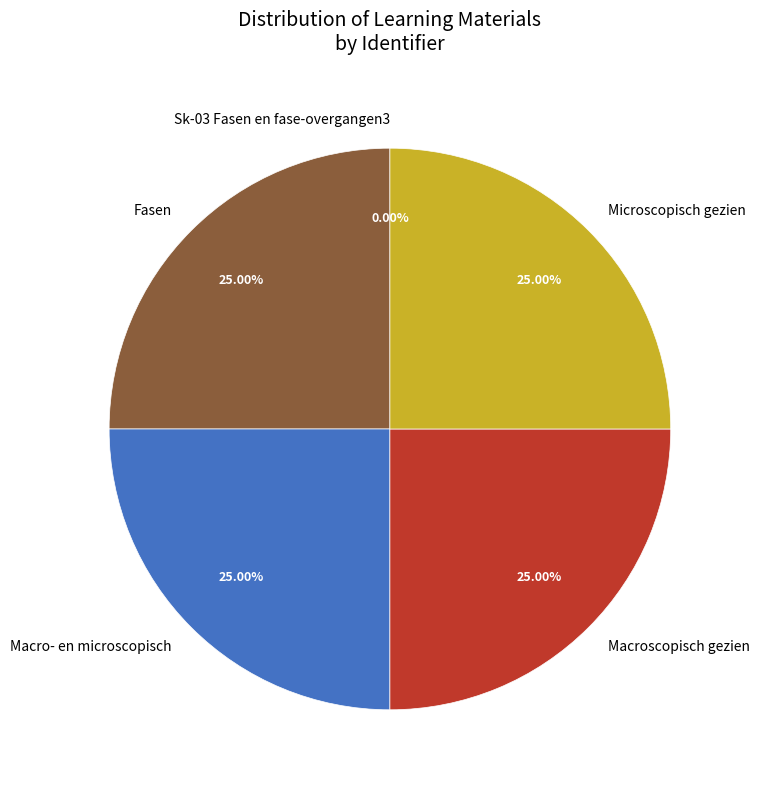

The Microscopisch gezien slice represents 12% of the pie. True or false?

False